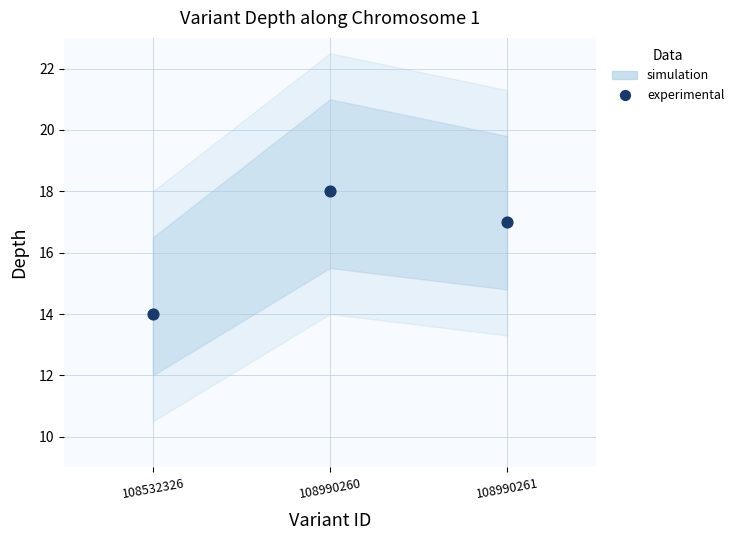

What is the average Y value?

16